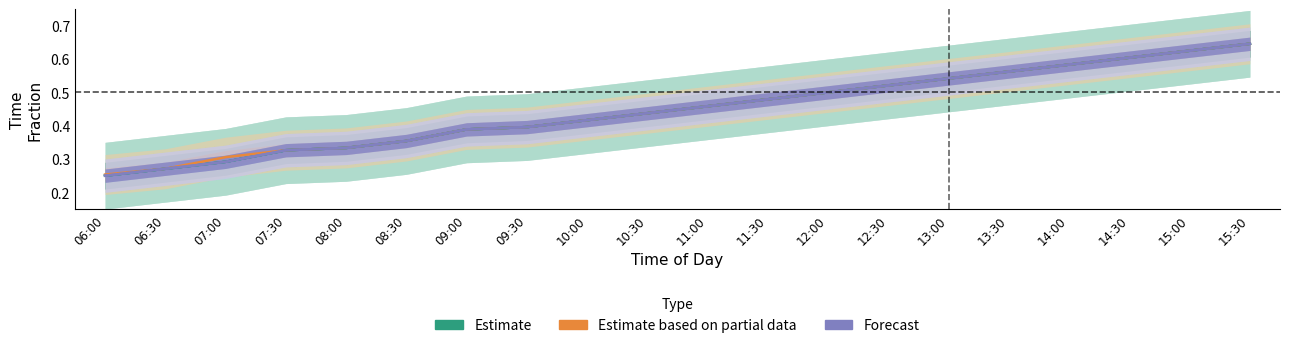

Count the number of categories in the chart.

20